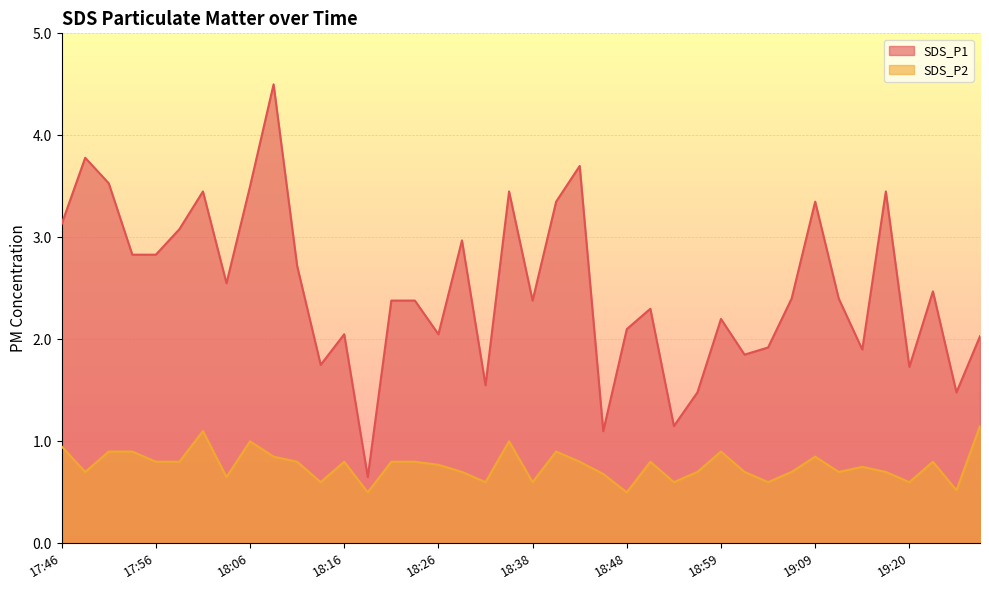

Reading right to left, list all the values displayed in this chart.

SDS_P1: 2.0	1.5	2.5	1.7	3.5	1.9	2.4	3.4	2.4	1.9	1.9	2.2	1.5	1.1	2.3	2.1	1.1	3.7	3.4	2.4	3.5	1.6	3.0	2.0	2.4	2.4	0.7	2.0	1.8	2.7	4.5	3.5	2.5	3.5	3.1	2.8	2.8	3.5	3.8	3.1
SDS_P2: 1.1	0.5	0.8	0.6	0.7	0.8	0.7	0.8	0.7	0.6	0.7	0.9	0.7	0.6	0.8	0.5	0.7	0.8	0.9	0.6	1.0	0.6	0.7	0.8	0.8	0.8	0.5	0.8	0.6	0.8	0.8	1.0	0.7	1.1	0.8	0.8	0.9	0.9	0.7	0.9